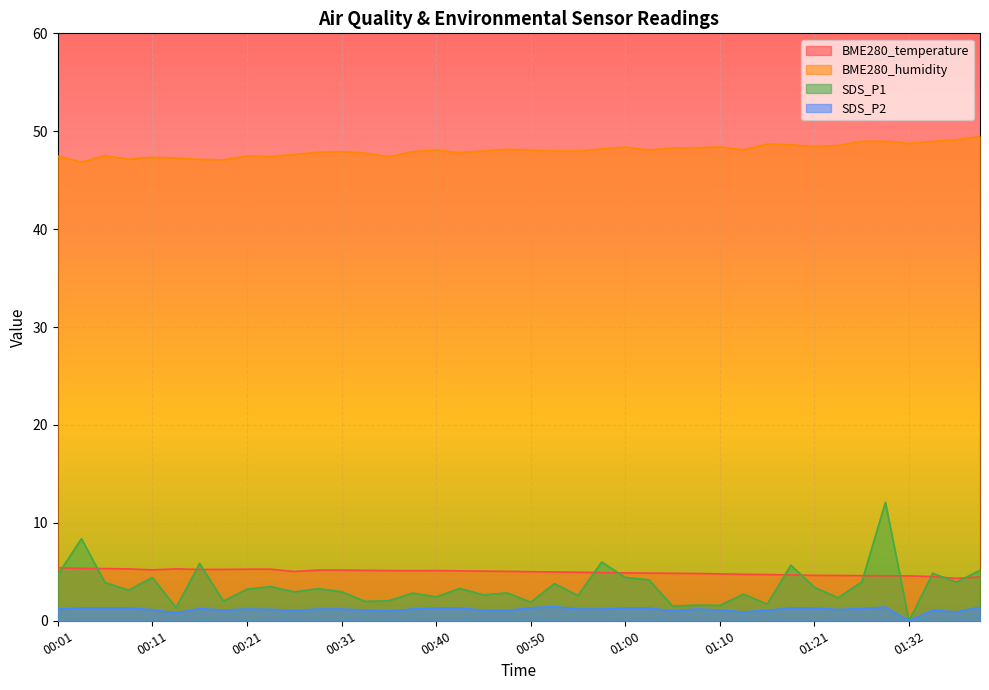

What is the average value of the SDS_P2 series?

1.2